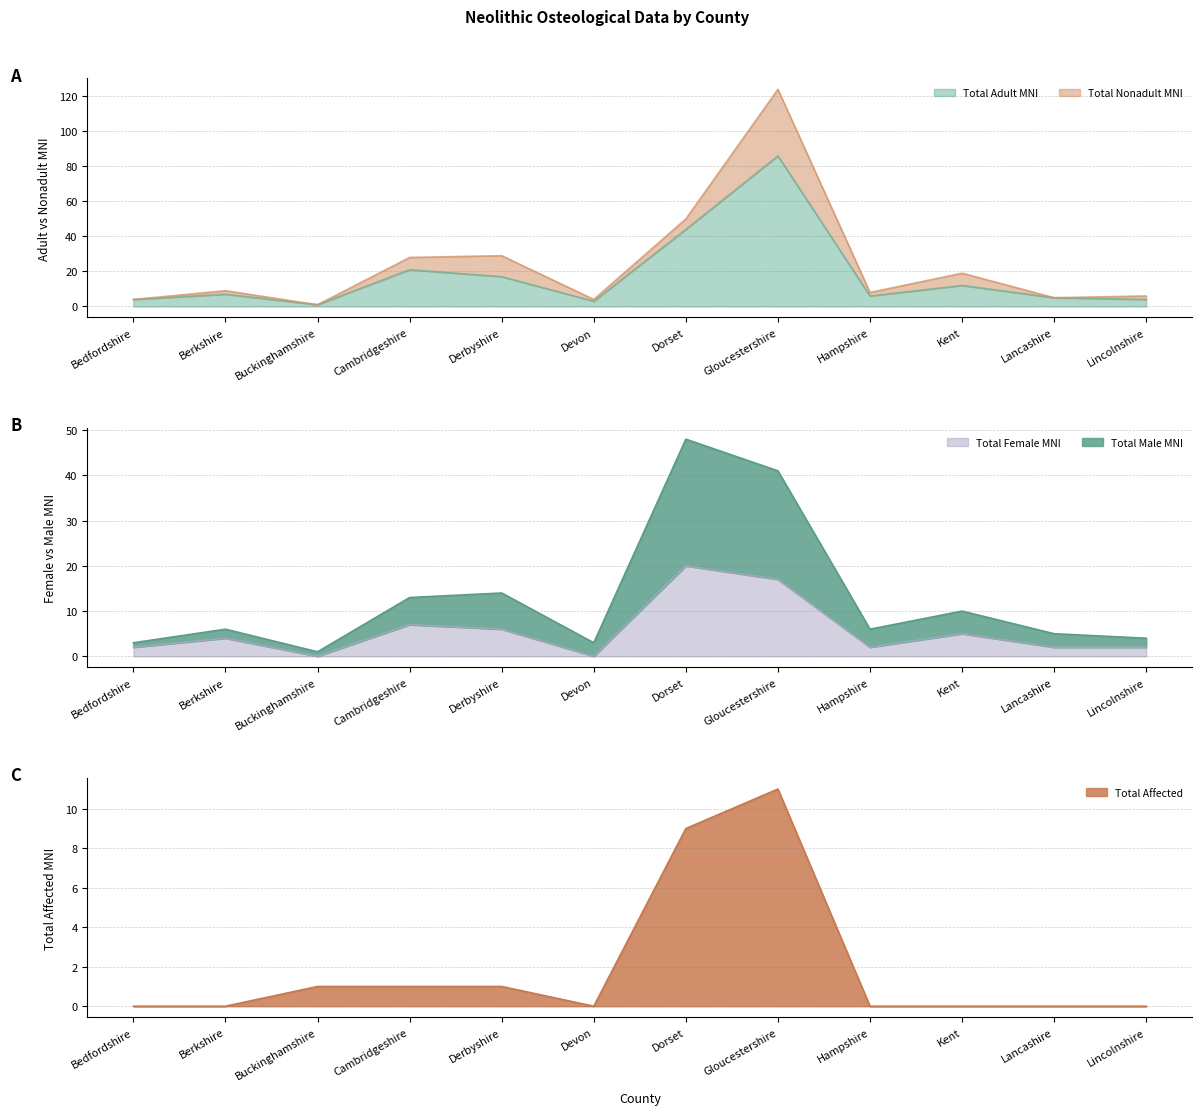

True or false: Total Adult MNI has more than 0 points higher than both neighbors.

True